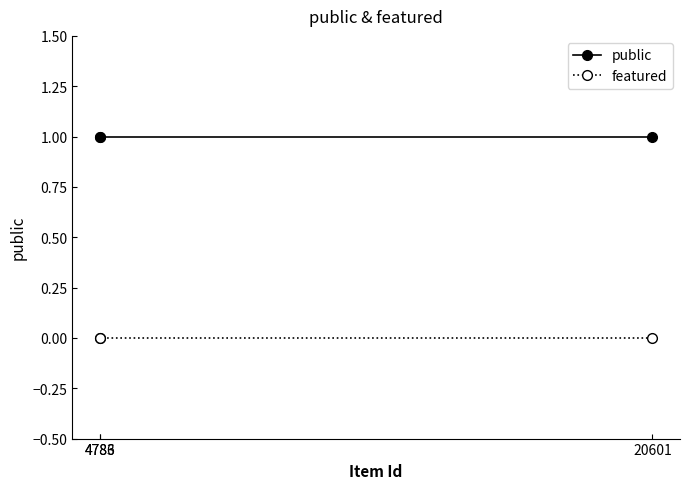

What is the total value across all series at 20601?

1